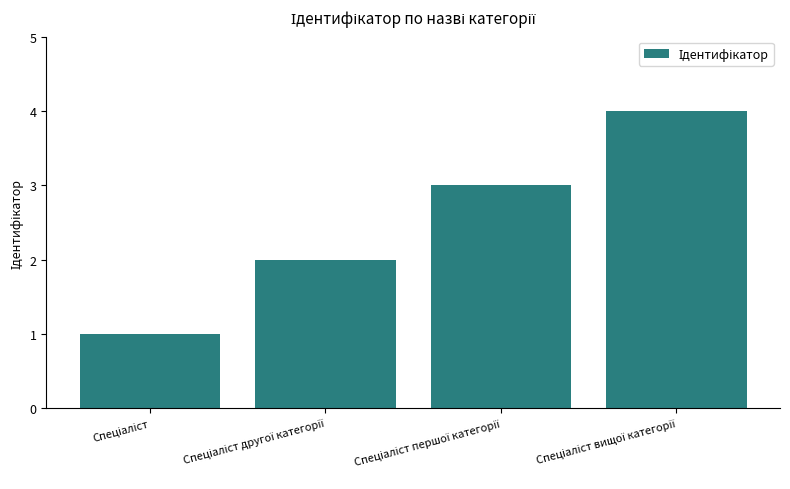

What is the sum of all values?

10